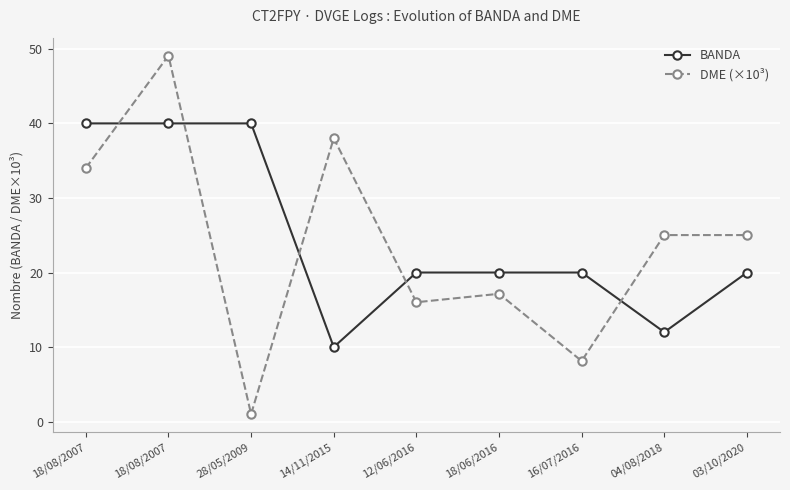

What are all the series names shown in the legend?

BANDA, DME (×10³)